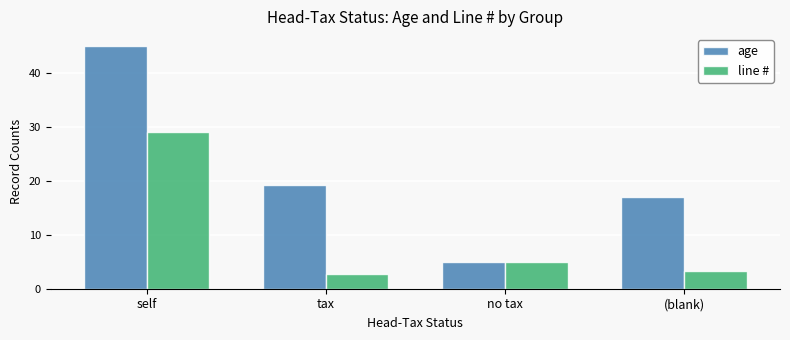

List the series in order of their peak value, highest first.

age, line #